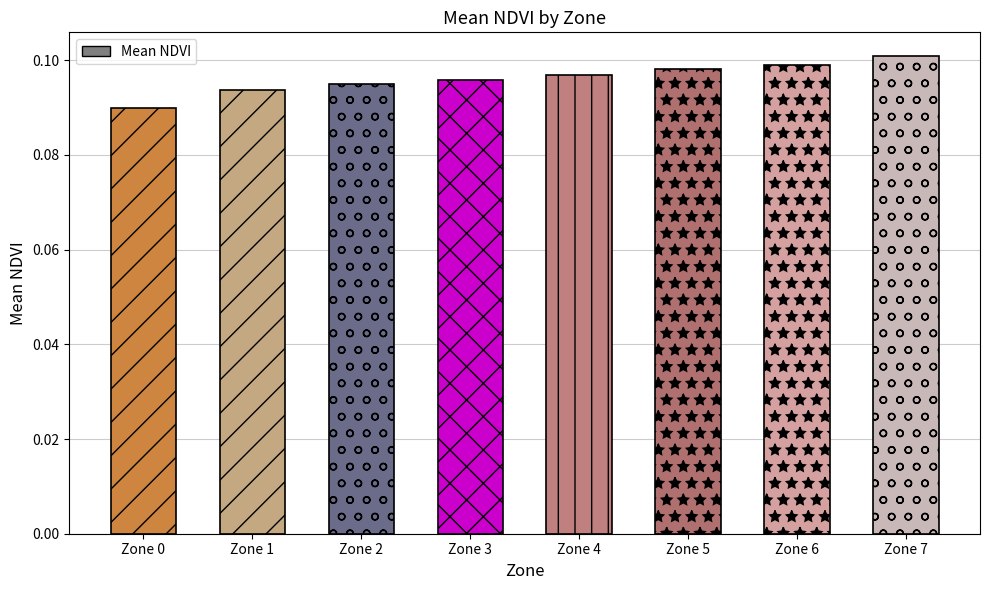

Rank the categories by value from highest to lowest.

Zone 7, Zone 6, Zone 5, Zone 4, Zone 3, Zone 2, Zone 1, Zone 0